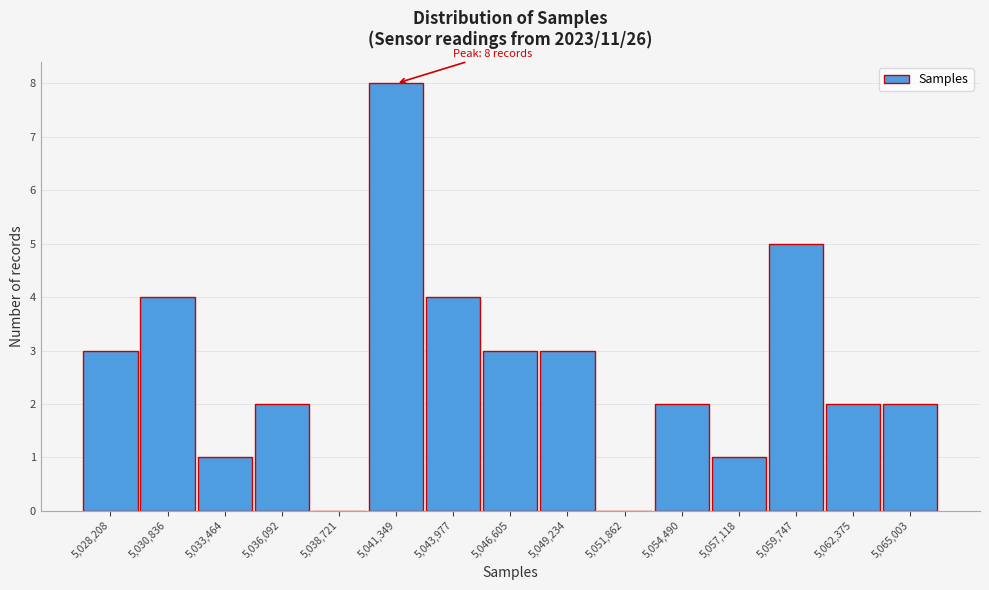

What is the change in value from 5,033,464 to 5,054,490?

+1